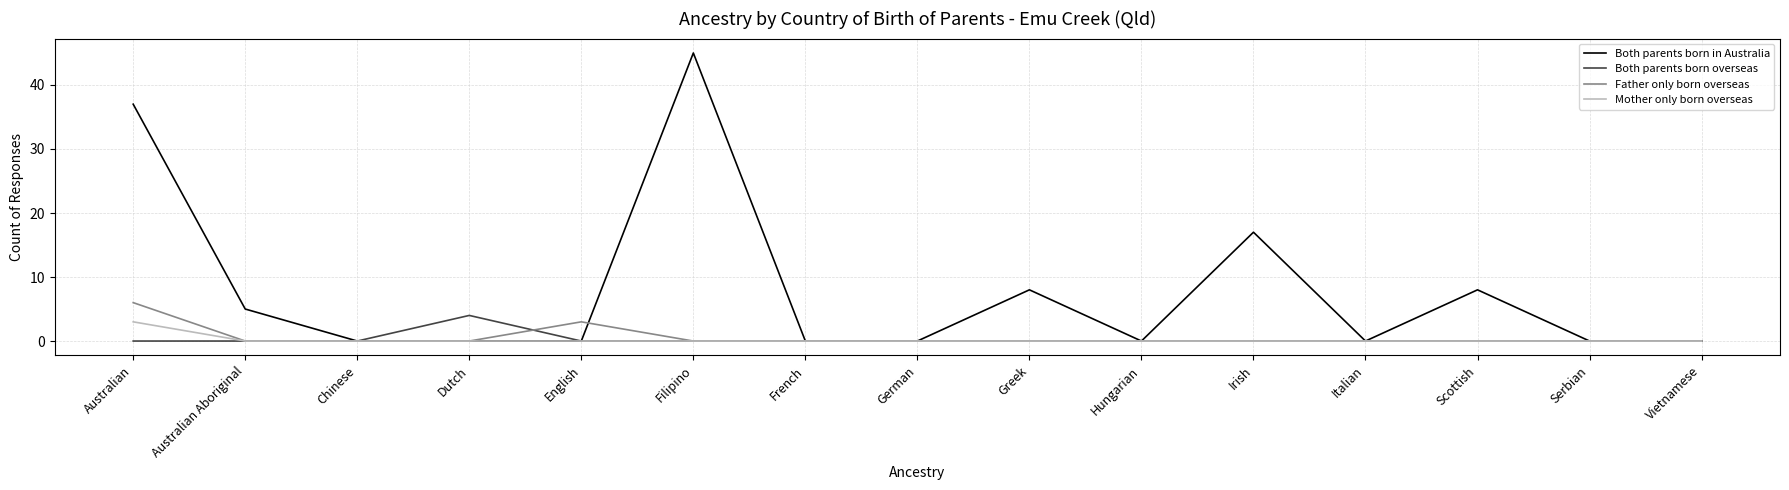

At how many categories does at least one series exceed 43?

1